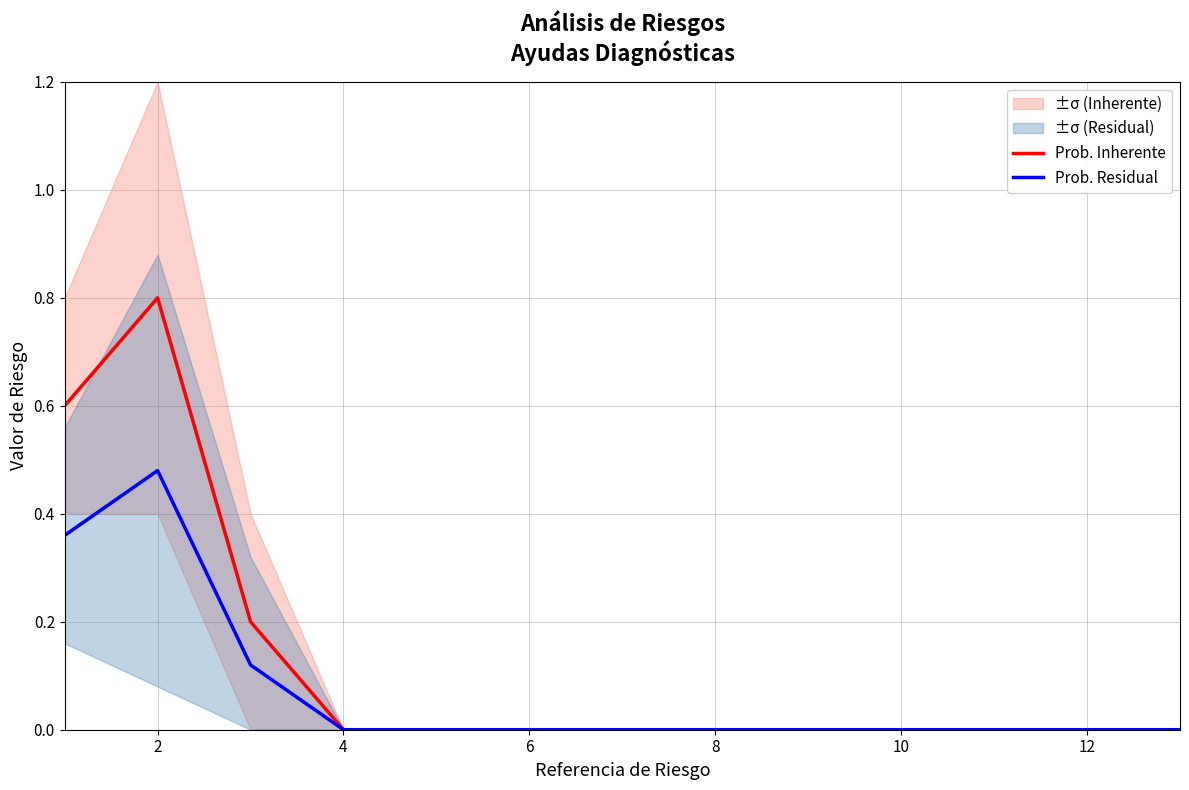

Is it true that Prob. Residual equals 0.2 at 8?

False